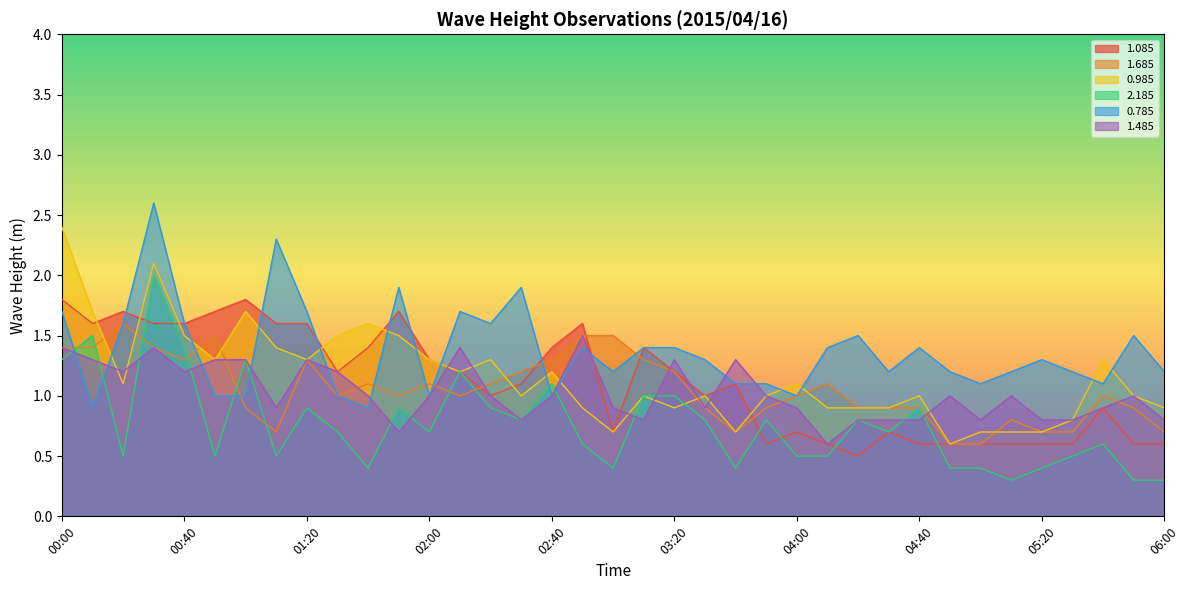

True or false: 2.185 has more than 2 points higher than both neighbors.

True